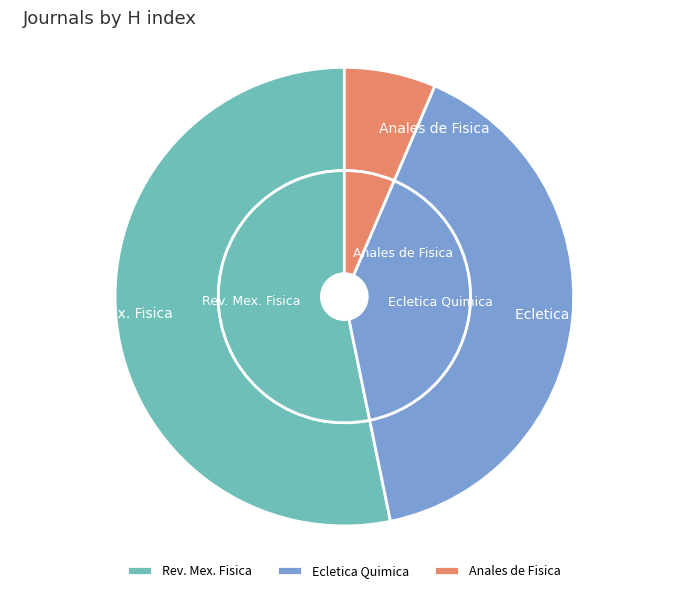

To the nearest percent, what is the difference between the Anales de Fisica (Spain) and Revista Mexicana de Fisica slice percentages?

47%